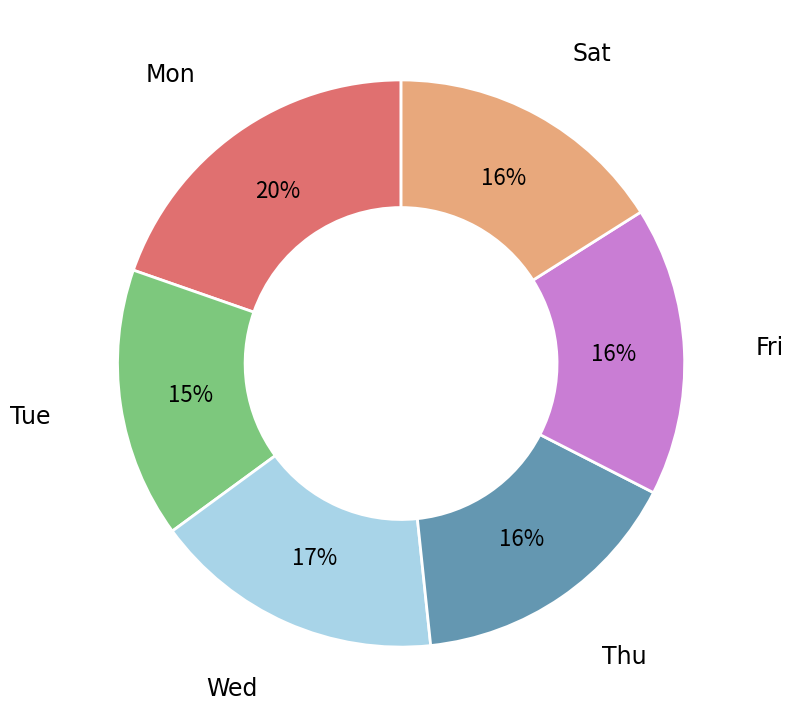

Is there any slice that represents more than half of the pie?

No